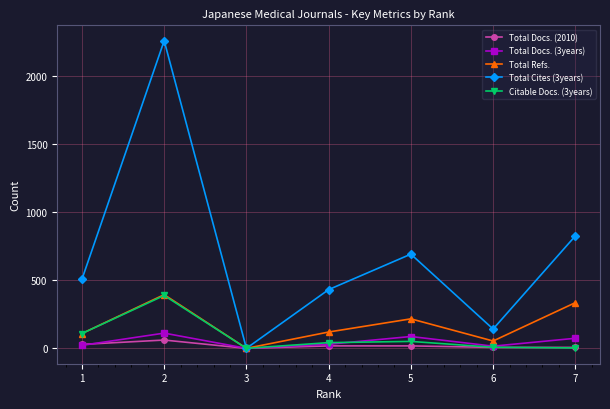

Is it true that Citable Docs. (3years) equals 77 at 5?

False